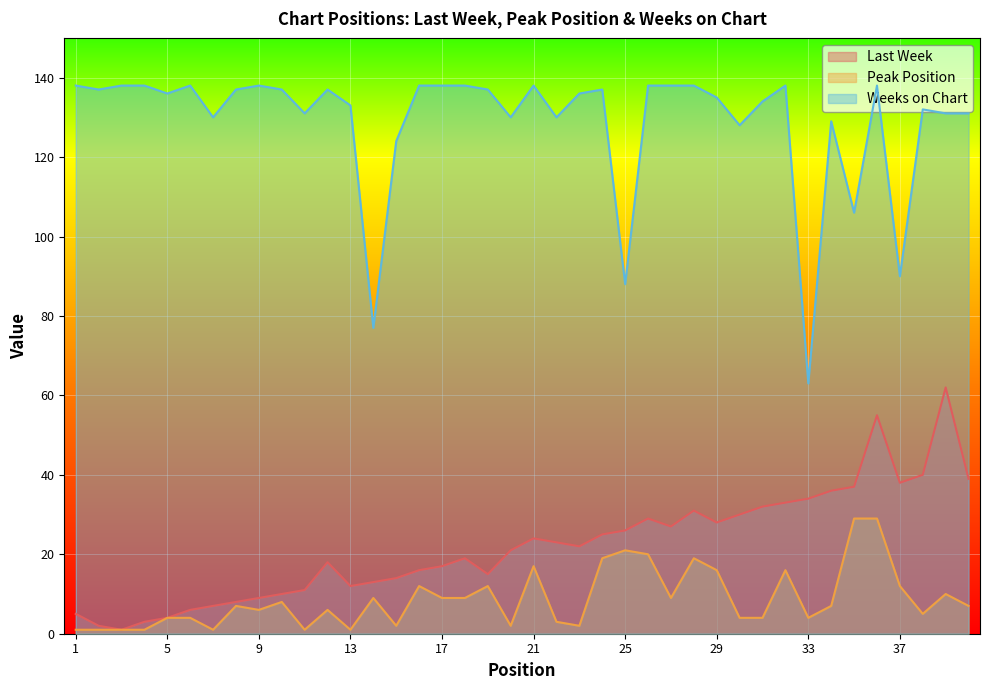

At which category does Weeks on Chart reach its first local peak?

6